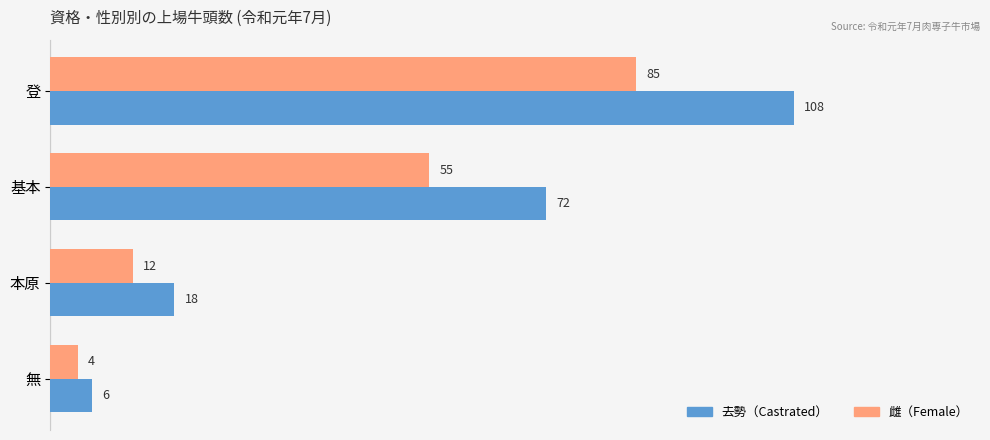

What is the average value of the 去勢（Castrated） series?

51